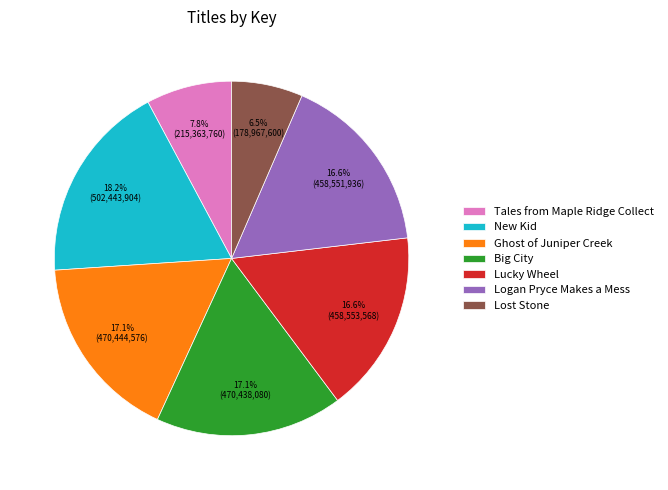

Do Ghost of Juniper Creek and Lucky Wheel together represent more than half of the pie?

No